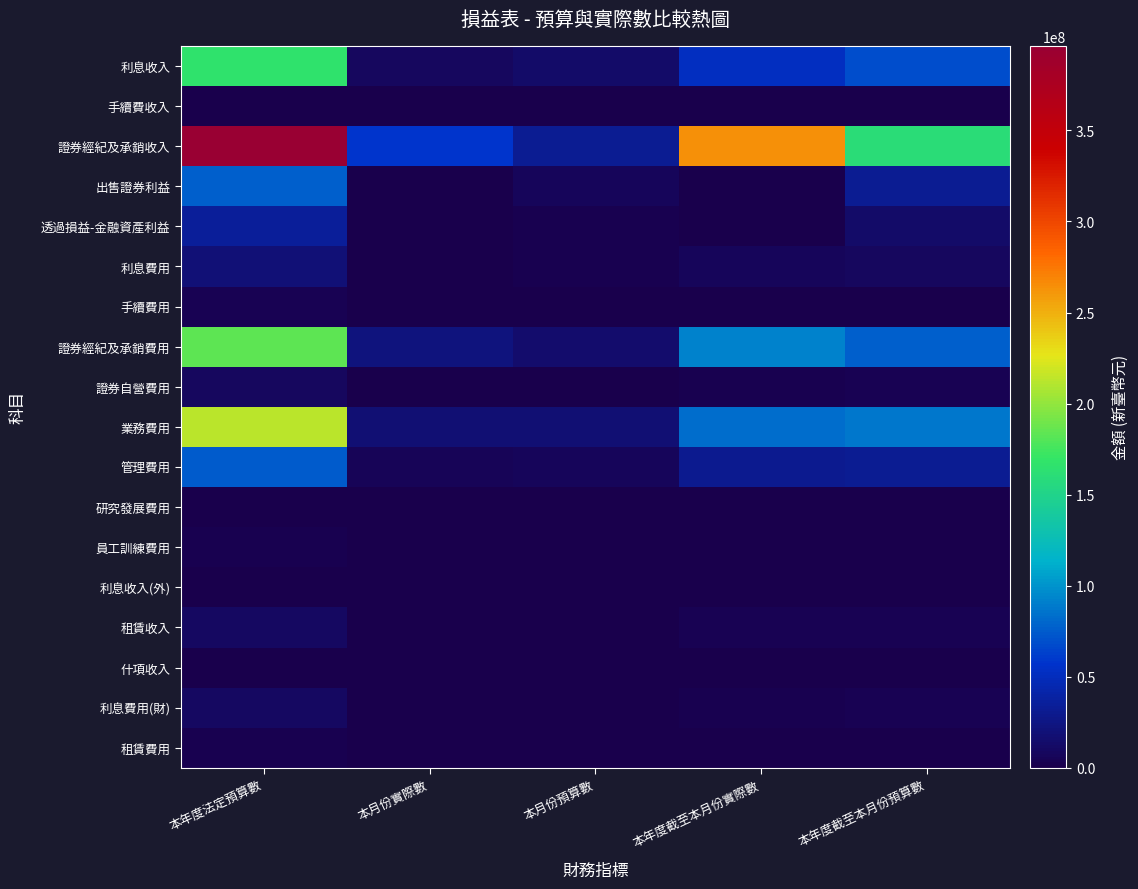

Reading left to right, list all the values displayed in this chart.

利息收入: 本年度法定預算數=165840000	本月份實際數=9076863	本月份預算數=13809000	本年度截至本月份實際數=52238108	本年度截至本月份預算數=69045000
手續費收入: 本年度法定預算數=200000	本月份實際數=0	本月份預算數=16000	本年度截至本月份實際數=1735	本年度截至本月份預算數=80000
證券經紀及承銷收入: 本年度法定預算數=396464000	本月份實際數=57318942	本月份預算數=31918000	本年度截至本月份實際數=263353128	本年度截至本月份預算數=160095000
出售證券利益: 本年度法定預算數=76300000	本月份實際數=0	本月份預算數=6357000	本年度截至本月份實際數=0	本年度截至本月份預算數=31785000
透過損益-金融資產利益: 本年度法定預算數=35500000	本月份實際數=0	本月份預算數=2491000	本年度截至本月份實際數=0	本年度截至本月份預算數=12455000
利息費用: 本年度法定預算數=19488000	本月份實際數=887858	本月份預算數=1619000	本年度截至本月份實際數=6355057	本年度截至本月份預算數=8095000
手續費用: 本年度法定預算數=3707000	本月份實際數=166931	本月份預算數=296000	本年度截至本月份實際數=616161	本年度截至本月份預算數=1480000
證券經紀及承銷費用: 本年度法定預算數=183942000	本月份實際數=21817981	本月份預算數=15213000	本年度截至本月份實際數=91503488	本年度截至本月份預算數=76065000
證券自營費用: 本年度法定預算數=8896000	本月份實際數=623744	本月份預算數=737000	本年度截至本月份實際數=2704272	本年度截至本月份預算數=3685000
業務費用: 本年度法定預算數=212197000	本月份實際數=17197635	本月份預算數=17969000	本年度截至本月份實際數=82733583	本年度截至本月份預算數=87213000
管理費用: 本年度法定預算數=75847000	本月份實際數=6103029	本月份預算數=6283000	本年度截至本月份實際數=29758634	本年度截至本月份預算數=31415000
研究發展費用: 本年度法定預算數=60000	本月份實際數=60000	本月份預算數=4000	本年度截至本月份實際數=60000	本年度截至本月份預算數=20000
員工訓練費用: 本年度法定預算數=2702000	本月份實際數=13306	本月份預算數=223000	本年度截至本月份實際數=289008	本年度截至本月份預算數=1115000
利息收入(外): 本年度法定預算數=1195000	本月份實際數=114455	本月份預算數=97000	本年度截至本月份實際數=591778	本年度截至本月份預算數=485000
租賃收入: 本年度法定預算數=9747000	本月份實際數=589943	本月份預算數=812000	本年度截至本月份實際數=4010842	本年度截至本月份預算數=4060000
什項收入: 本年度法定預算數=1496000	本月份實際數=44330	本月份預算數=121000	本年度截至本月份實際數=1400594	本年度截至本月份預算數=605000
利息費用(財): 本年度法定預算數=10319000	本月份實際數=195932	本月份預算數=853000	本年度截至本月份實際數=1833997	本年度截至本月份預算數=4265000
租賃費用: 本年度法定預算數=1707000	本月份實際數=339656	本月份預算數=465000	本年度截至本月份實際數=632492	本年度截至本月份預算數=757000